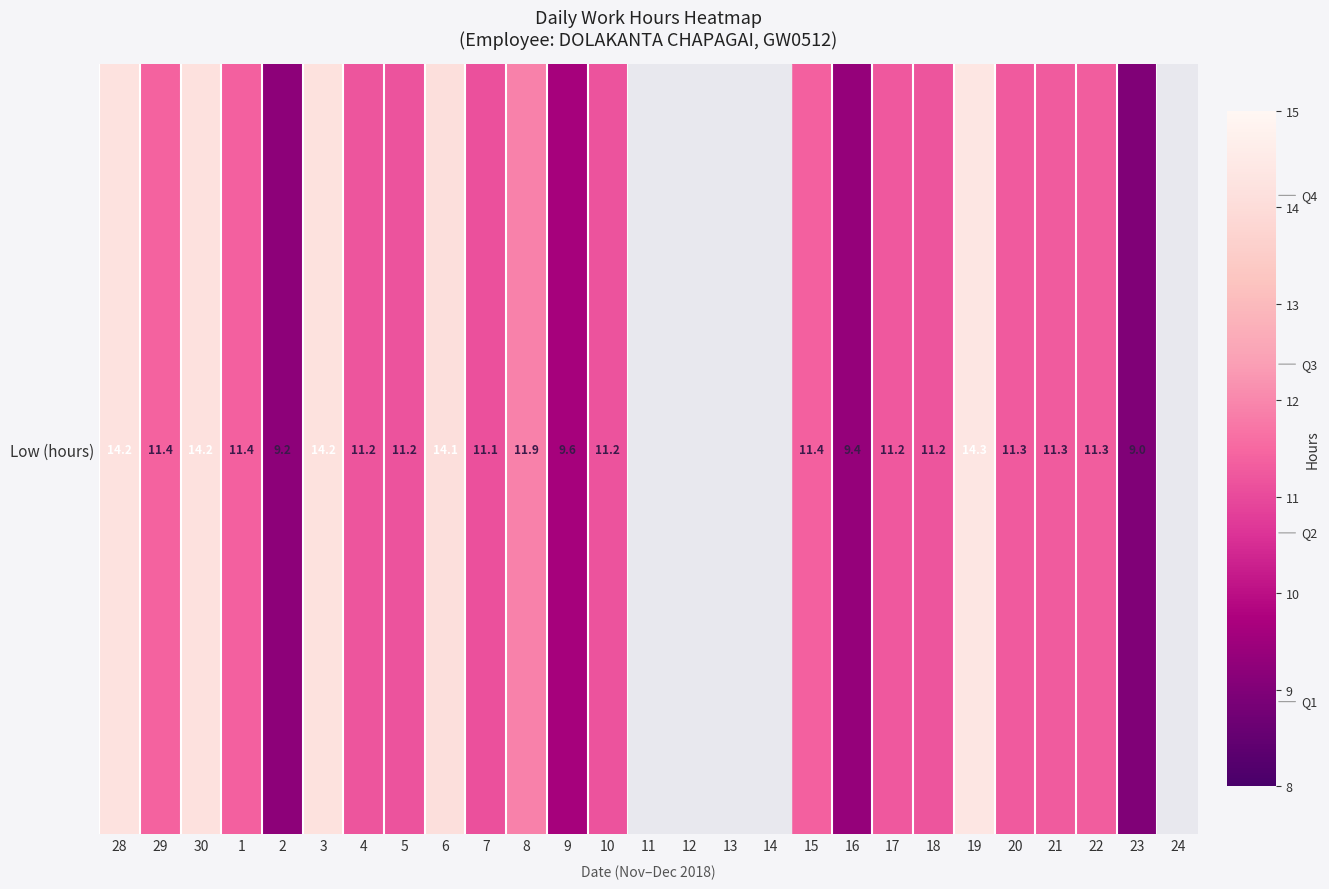

List the labels in order of value, smallest first.

11, 12, 13, 14, 24, 23, 2, 16, 9, 7, 5, 10, 4, 18, 17, 20, 21, 22, 15, 1, 29, 8, 6, 30, 3, 28, 19